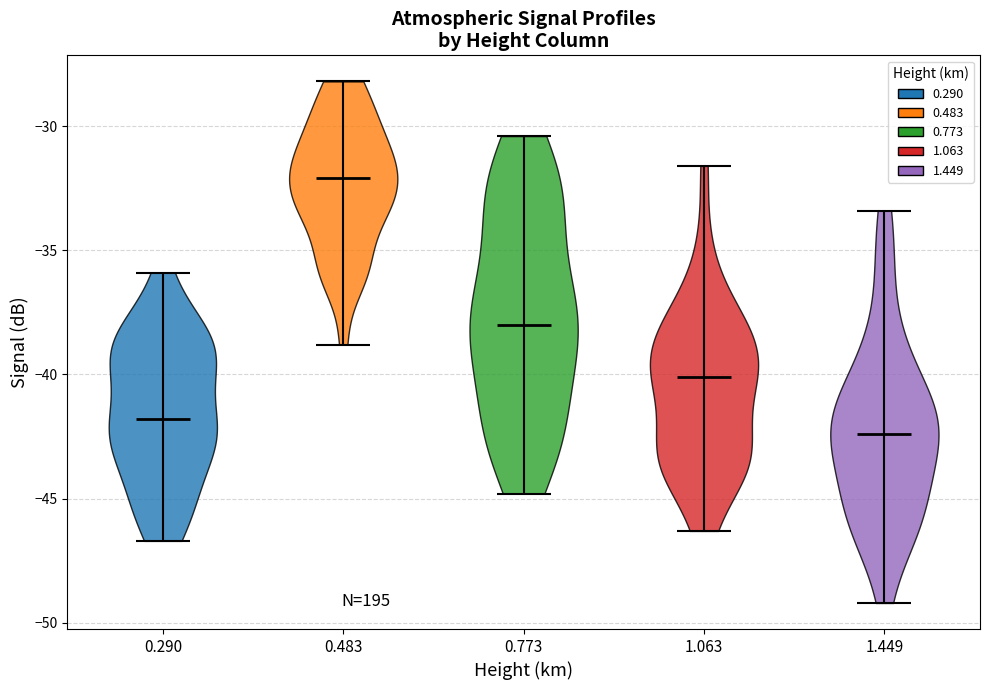

Reading left to right, read every violin against the y-axis: where its median line is, and the lowest and highest points it reaches. The values are not printed on the chart, so give them approximately, as read against the axis.

0.290: median line -42.0, lowest point -46.5, highest point -36.0
0.483: median line -32.0, lowest point -39.0, highest point -28.0
0.773: median line -38.0, lowest point -45.0, highest point -30.5
1.063: median line -40.0, lowest point -46.5, highest point -31.5
1.449: median line -42.5, lowest point -49.0, highest point -33.5